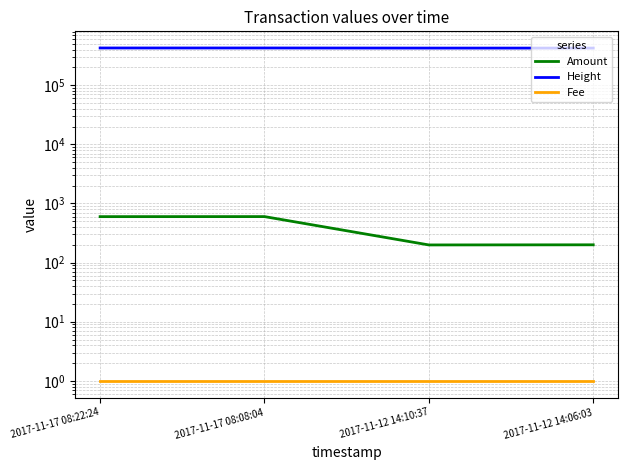

What is the label of the 4th point from the left?

2017-11-12 14:06:03